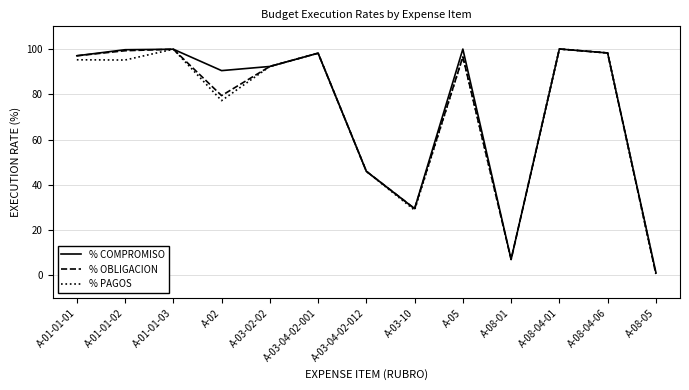

What position from the left is A-03-02-02?

5